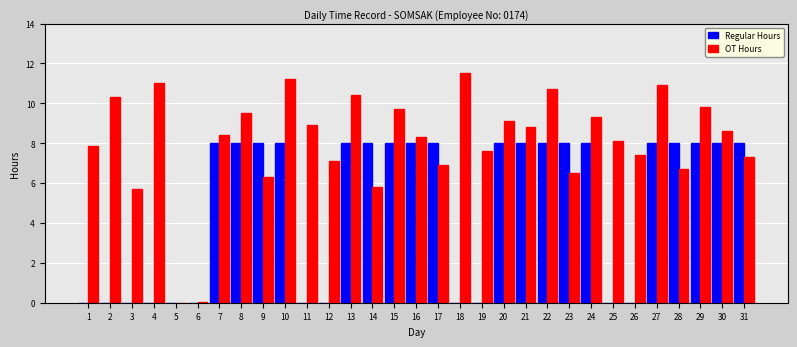

What is the difference between the OT Hours values at 16 and 1?

0.4